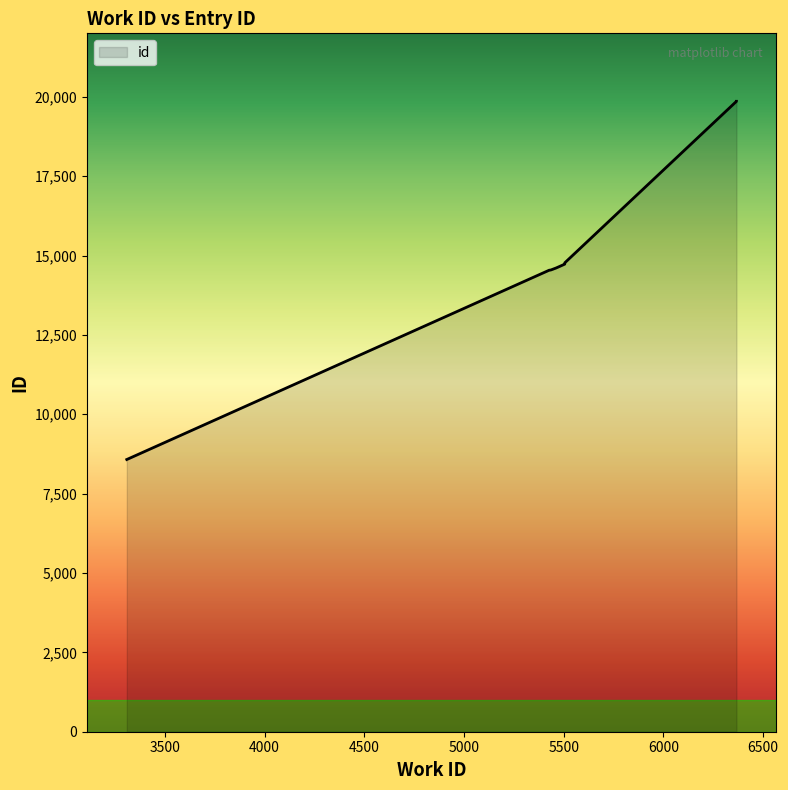

Between 5432 and 5505, which is larger?

5505